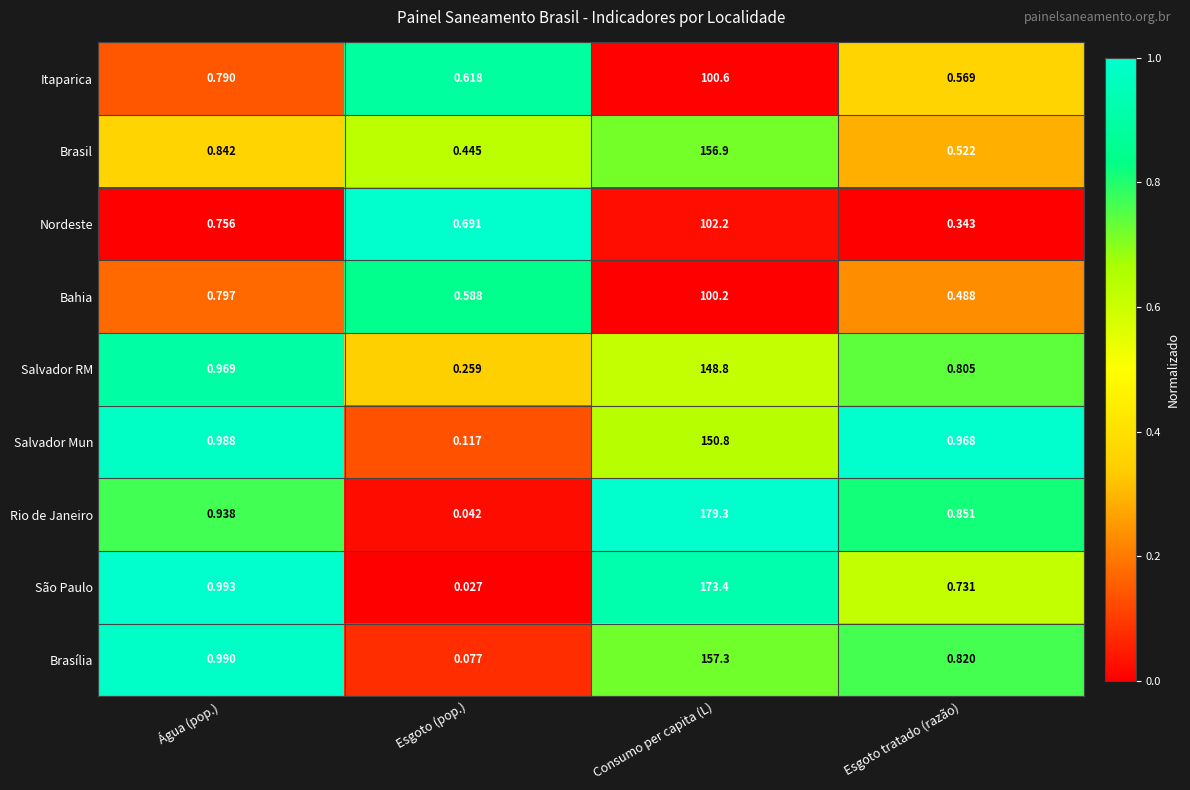

At Água (pop.), list the series in order from smallest to largest.

Nordeste, Itaparica, Bahia, Brasil, Rio de Janeiro, Salvador RM, Salvador Mun, Brasília, São Paulo